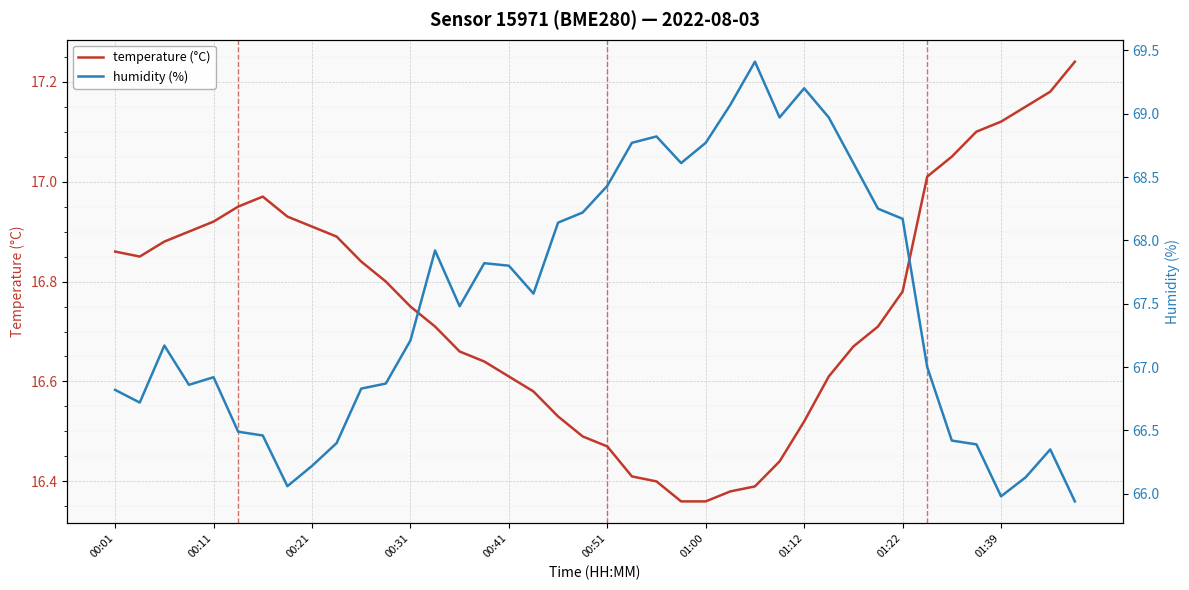

What is the spread (max minus min) of values at 37?

49.0